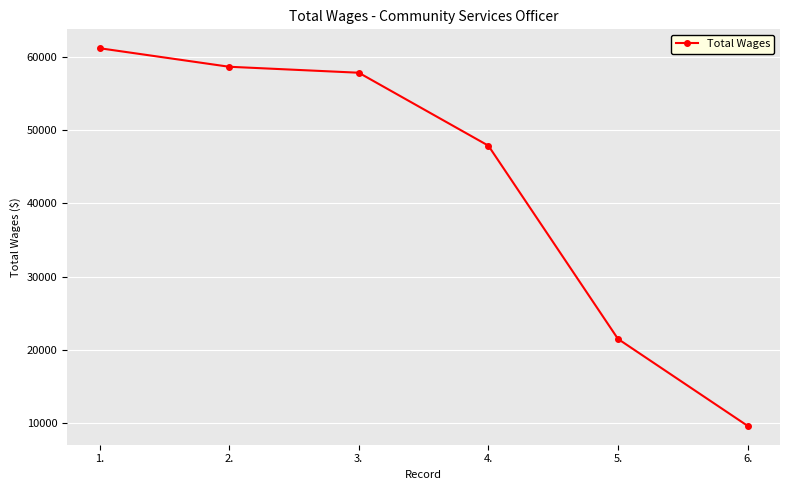

How many data points does each series have?

6